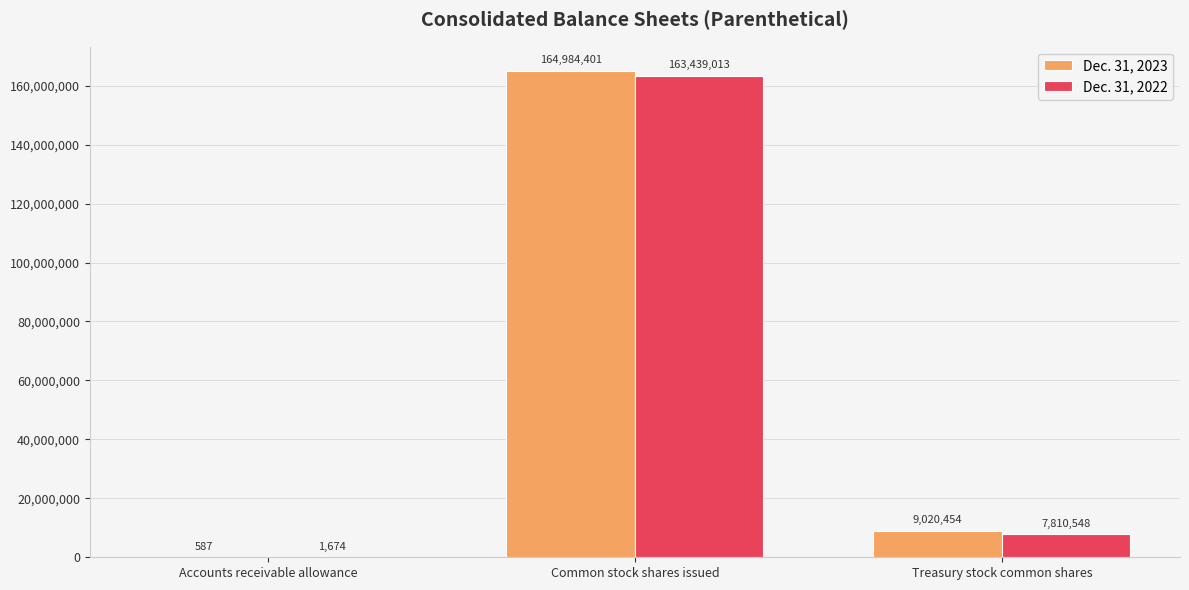

Which series has the largest range (max minus min)?

Dec. 31, 2023